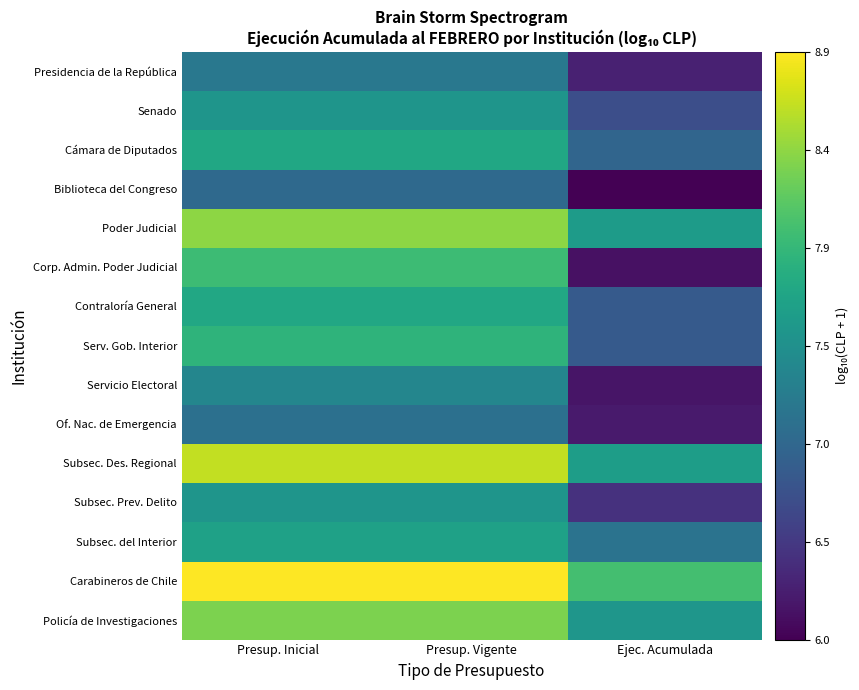

Reading left to right, list all the values displayed in this chart.

Presidencia de la República: Presup. Inicial=7.2	Presup. Vigente=7.2	Ejec. Acumulada=6.3
Senado: Presup. Inicial=7.5	Presup. Vigente=7.5	Ejec. Acumulada=6.7
Cámara de Diputados: Presup. Inicial=7.7	Presup. Vigente=7.7	Ejec. Acumulada=7.0
Biblioteca del Congreso: Presup. Inicial=7.0	Presup. Vigente=7.0	Ejec. Acumulada=6.0
Poder Judicial: Presup. Inicial=8.4	Presup. Vigente=8.4	Ejec. Acumulada=7.6
Corp. Admin. Poder Judicial: Presup. Inicial=8.0	Presup. Vigente=8.0	Ejec. Acumulada=6.2
Contraloría General: Presup. Inicial=7.7	Presup. Vigente=7.7	Ejec. Acumulada=6.8
Serv. Gob. Interior: Presup. Inicial=7.9	Presup. Vigente=7.9	Ejec. Acumulada=6.8
Servicio Electoral: Presup. Inicial=7.3	Presup. Vigente=7.3	Ejec. Acumulada=6.2
Of. Nac. de Emergencia: Presup. Inicial=7.1	Presup. Vigente=7.1	Ejec. Acumulada=6.2
Subsec. Des. Regional: Presup. Inicial=8.6	Presup. Vigente=8.6	Ejec. Acumulada=7.6
Subsec. Prev. Delito: Presup. Inicial=7.5	Presup. Vigente=7.5	Ejec. Acumulada=6.4
Subsec. del Interior: Presup. Inicial=7.7	Presup. Vigente=7.7	Ejec. Acumulada=7.1
Carabineros de Chile: Presup. Inicial=8.9	Presup. Vigente=8.9	Ejec. Acumulada=8.0
Policía de Investigaciones: Presup. Inicial=8.3	Presup. Vigente=8.3	Ejec. Acumulada=7.5